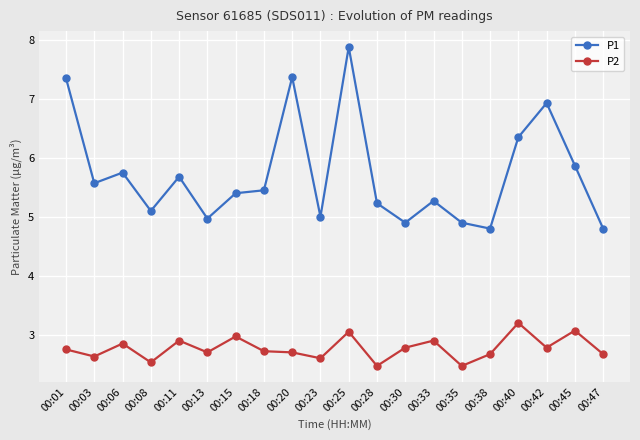

In P2, how many points are lower than both neighbors (excluding endpoints)?

7